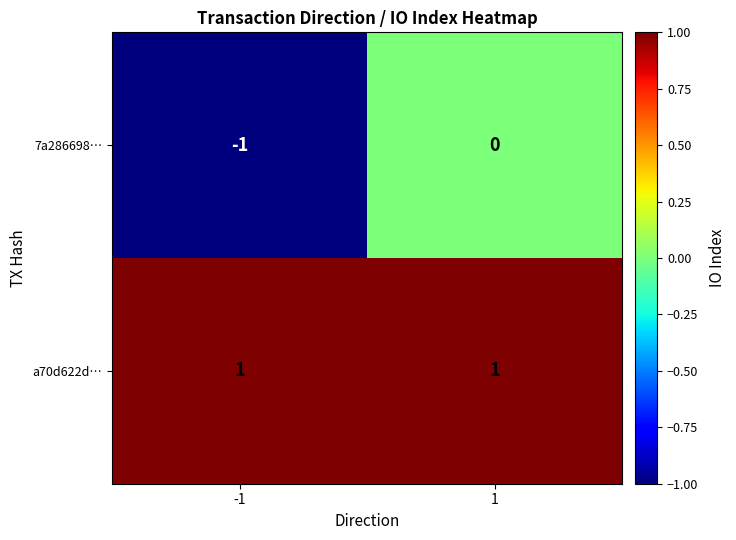

What is the difference between the highest and lowest values at 1?

1